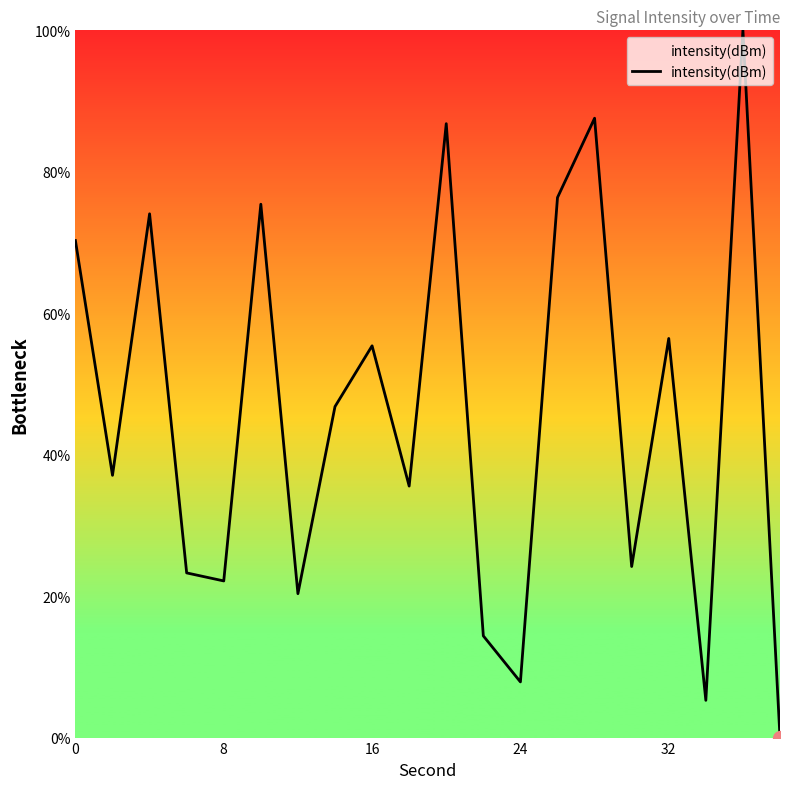

What is the greatest value displayed?

100.0